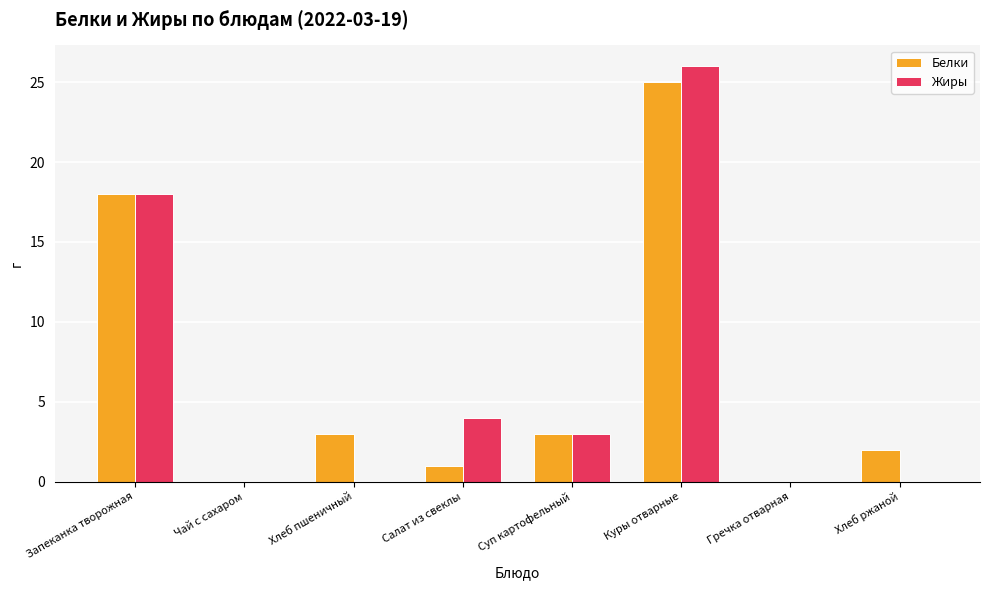

What is the average value of the Жиры series?

6